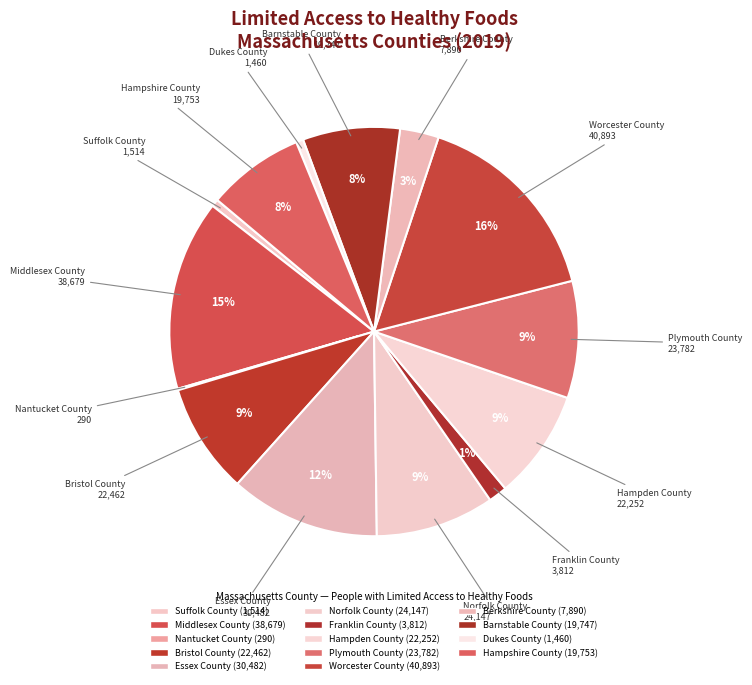

Which category has the biggest portion of the pie?

Worcester County